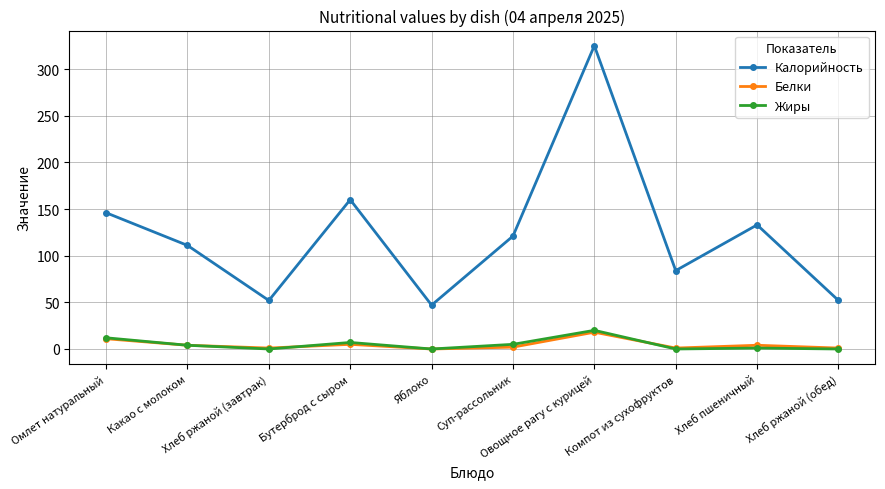

In Калорийность, how many points are higher than both neighbors (excluding endpoints)?

3